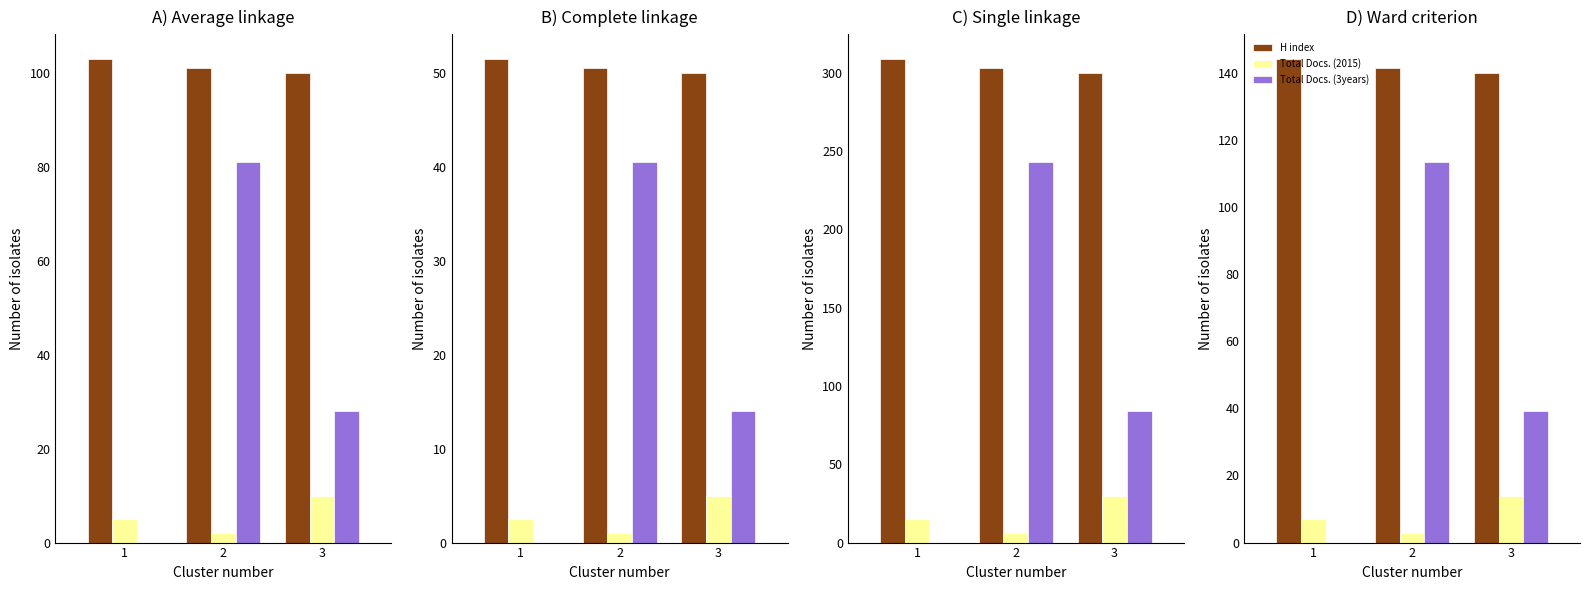

What is the average value of the Total Docs. (3years) series?

50.9